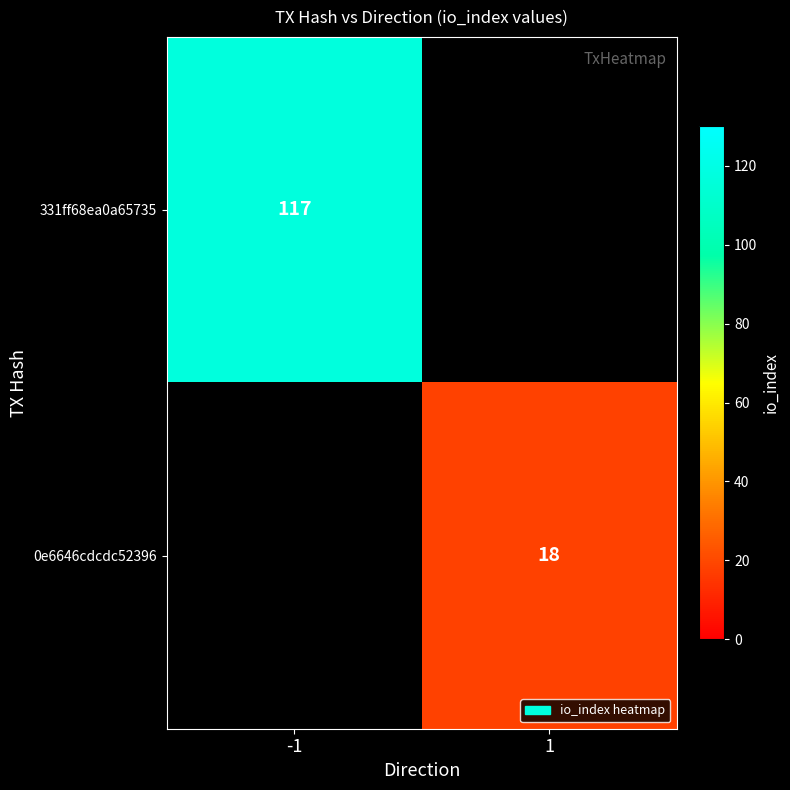

True or false: 0e6646cdcdc52396 has a value of 9 at 1.

False